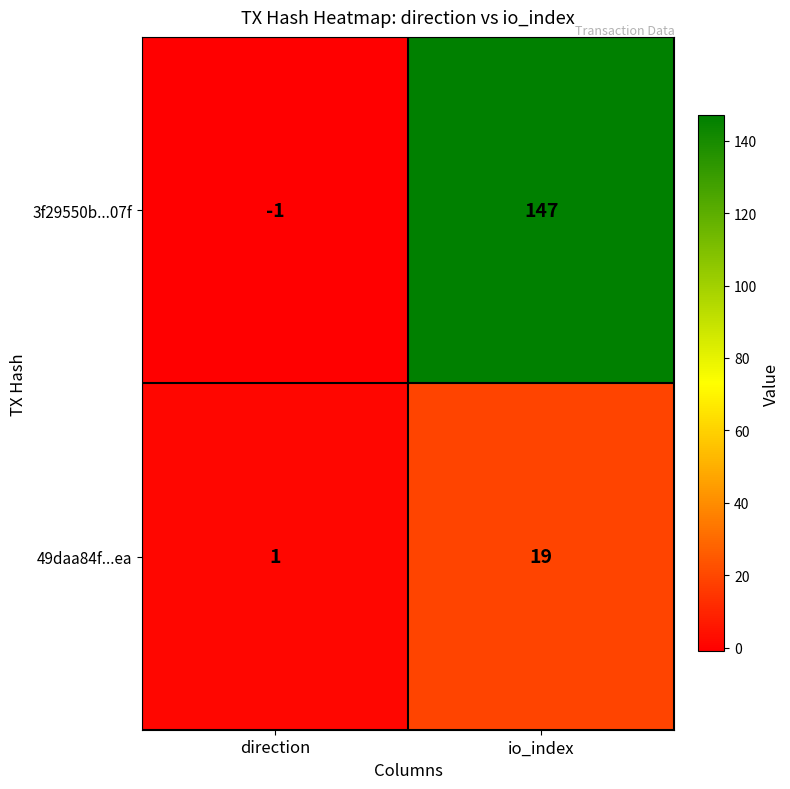

At direction, list the series in order from largest to smallest.

49daa84f...ea, 3f29550b...07f